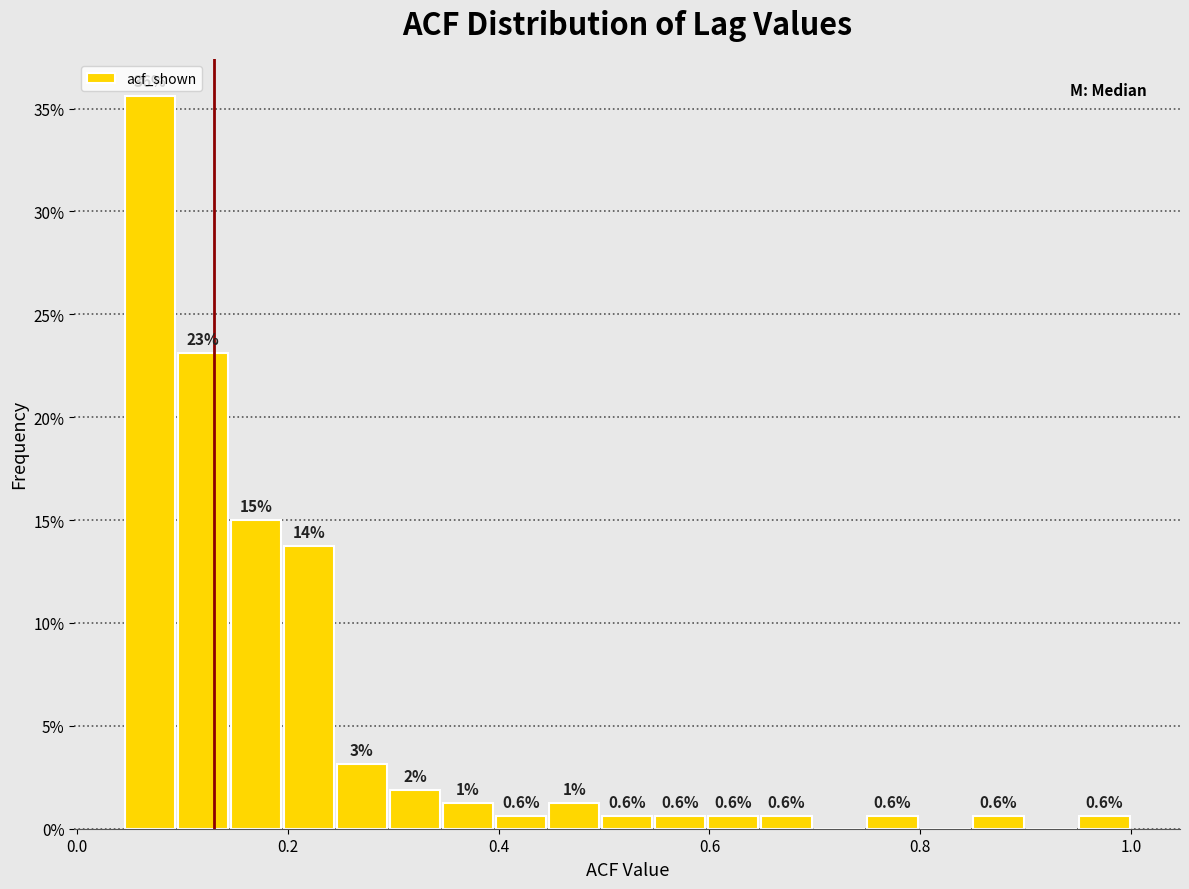

Around what value on the x-axis is the tallest bar? Give the approximate position of its centre, as read against the axis.

0.06